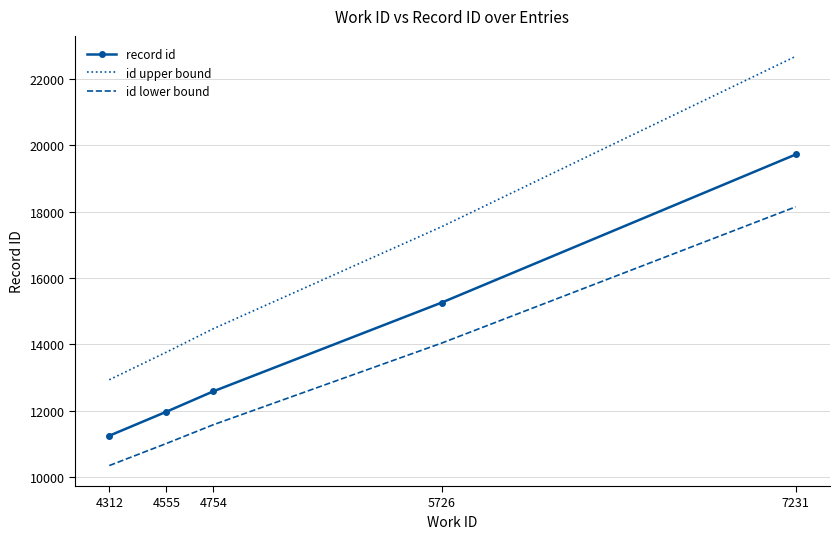

Count the number of data series in this chart.

3